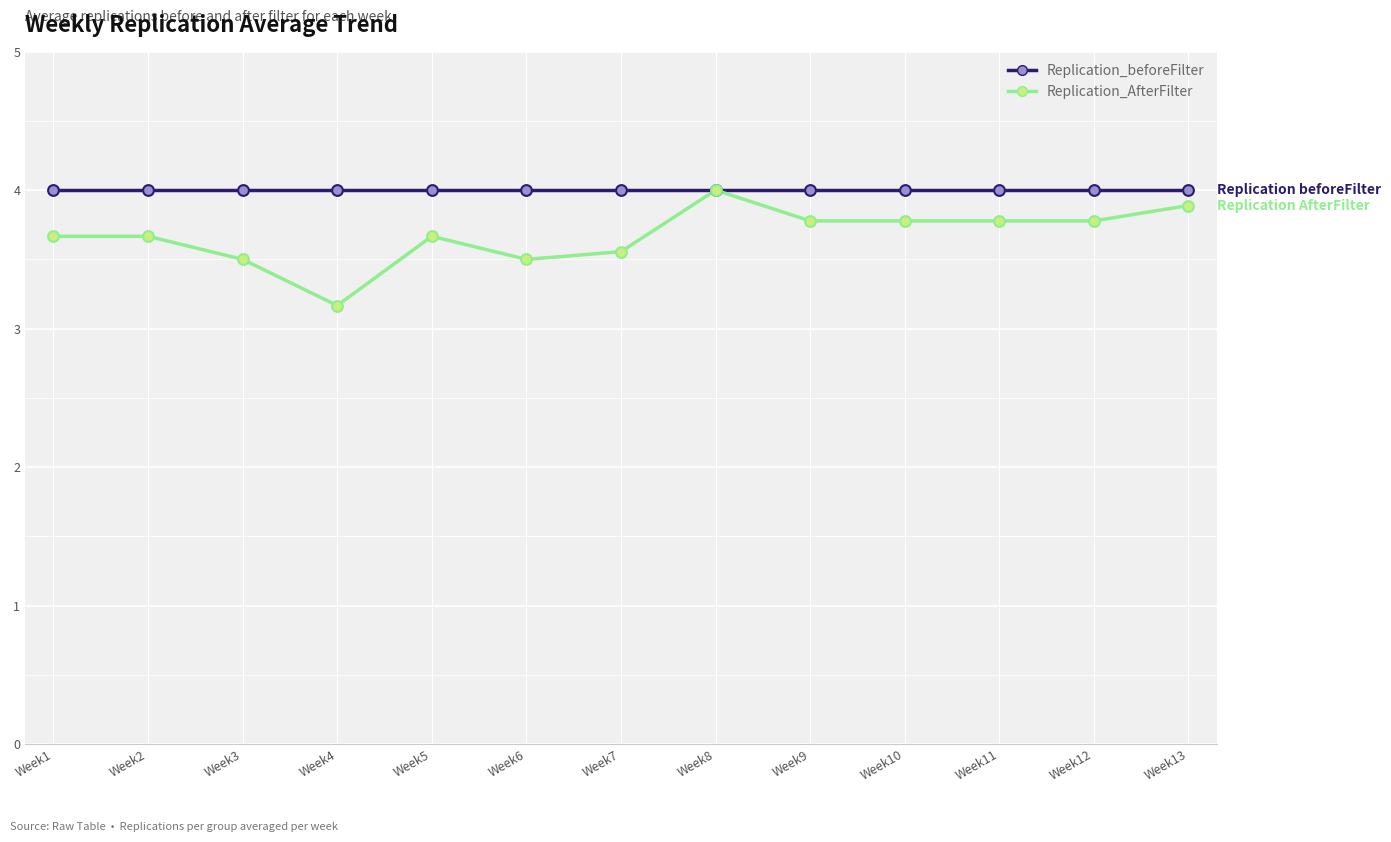

Is the value of Replication_AfterFilter at Week9 greater than the value of Replication_beforeFilter at Week8?

No